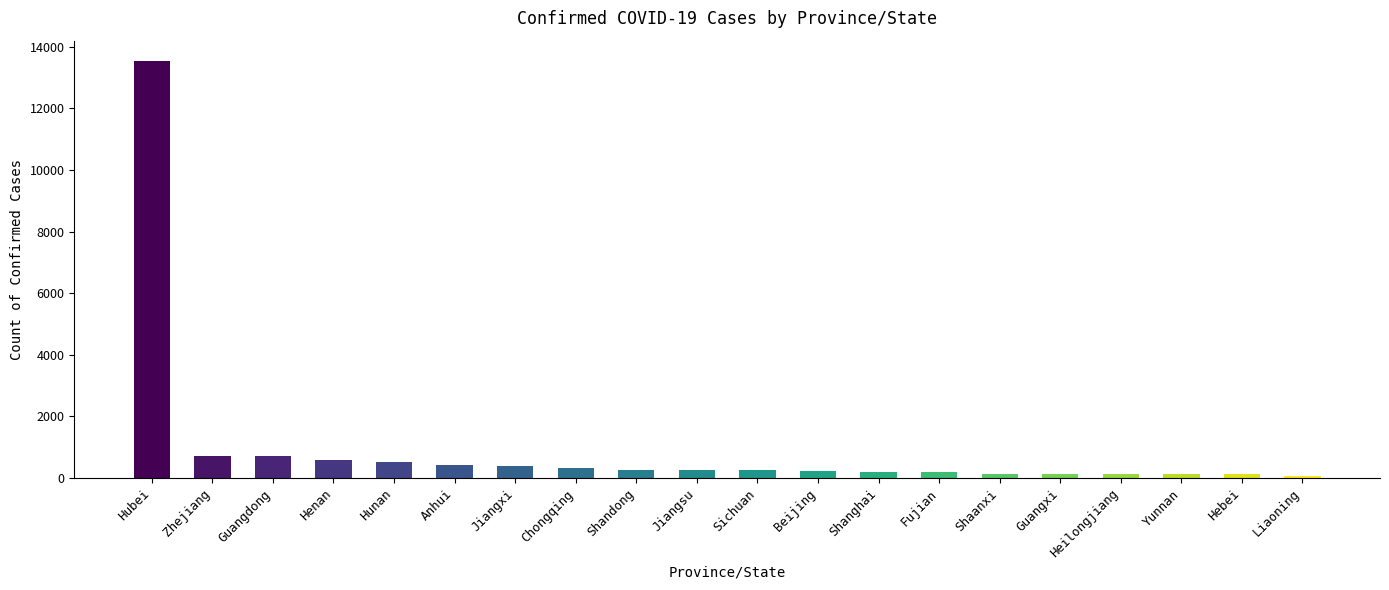

What is the label of the 17th bar from the right?

Henan